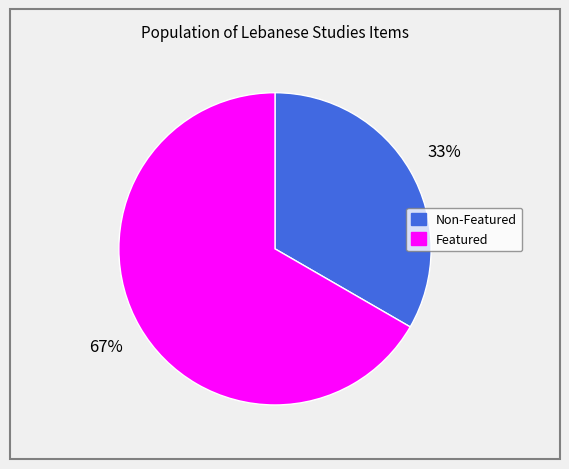

Is there a majority slice in this chart?

Yes